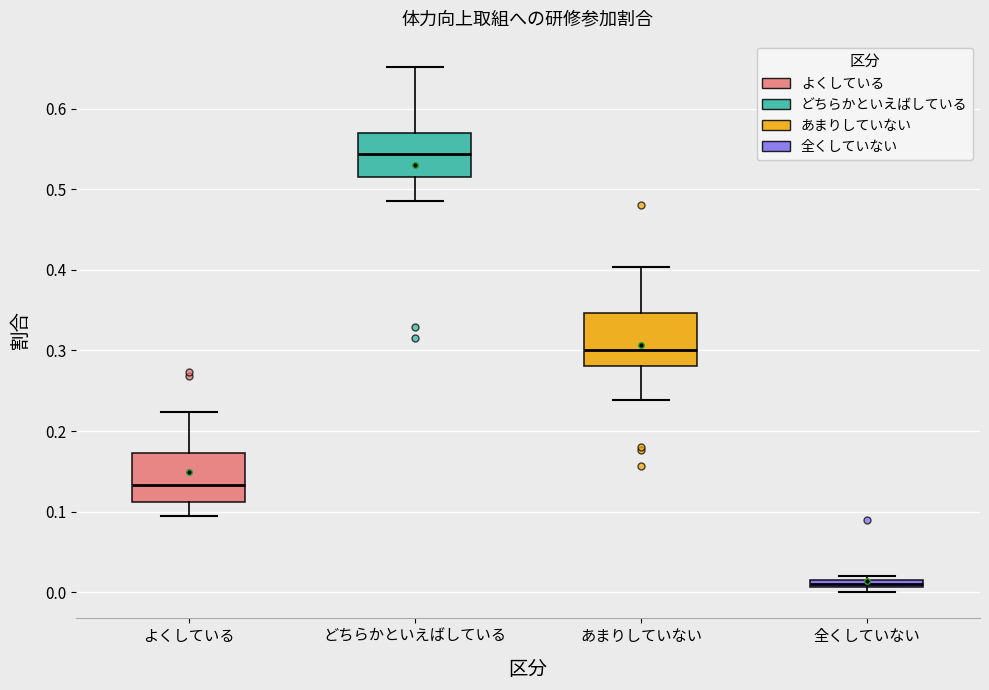

Where does the median line of the box for あまりしていない sit on the y-axis? The values are not printed on the chart, so give them approximately, as read against the axis.

0.30